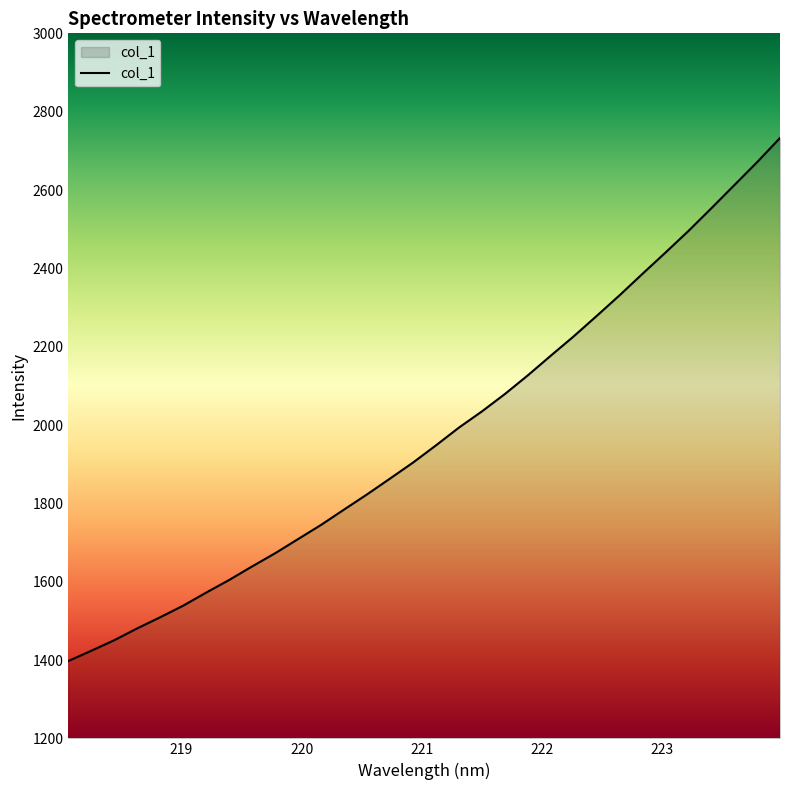

What is the minimum value shown in the chart?

1397.6